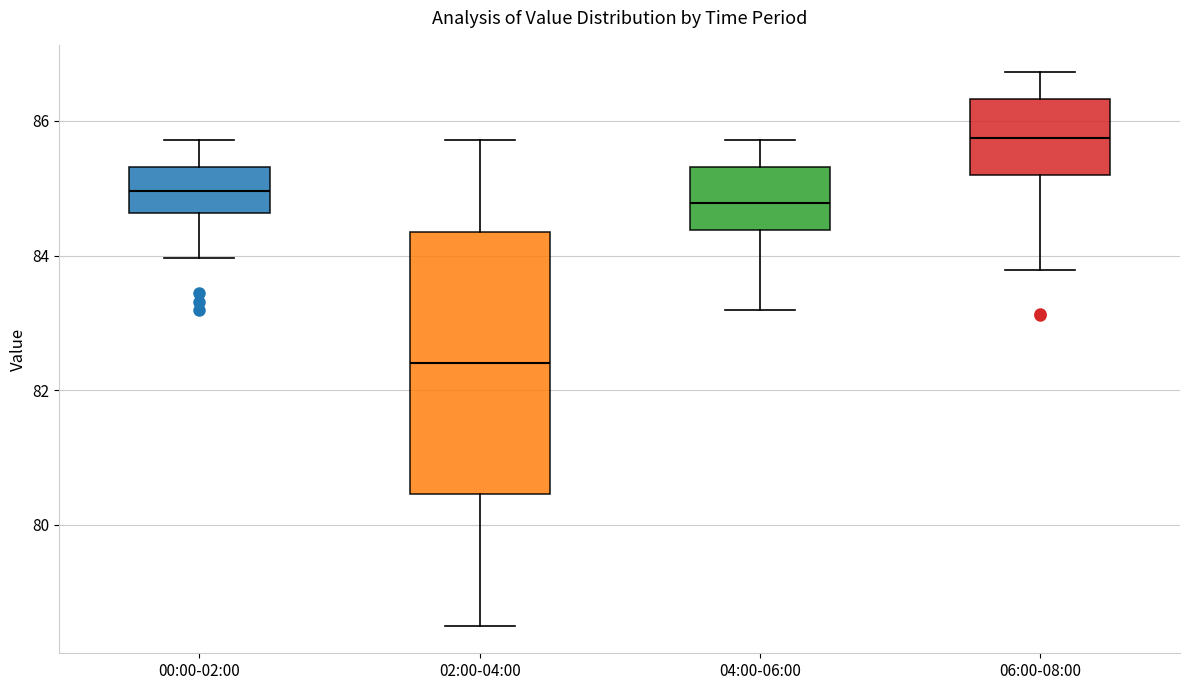

Which box is the tallest, from its lower edge to its upper edge?

02:00-04:00